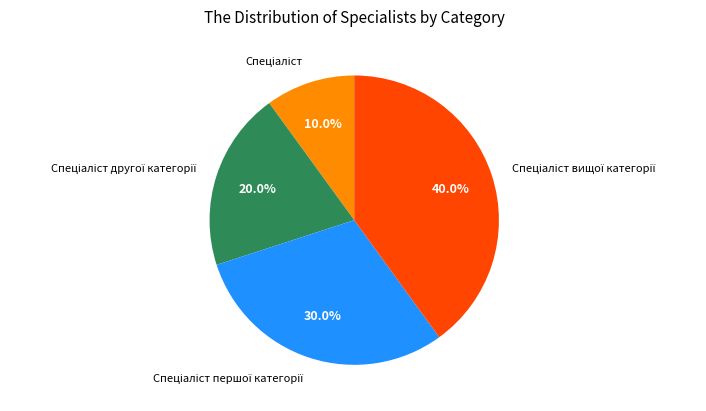

Is there any slice that represents more than half of the pie?

No